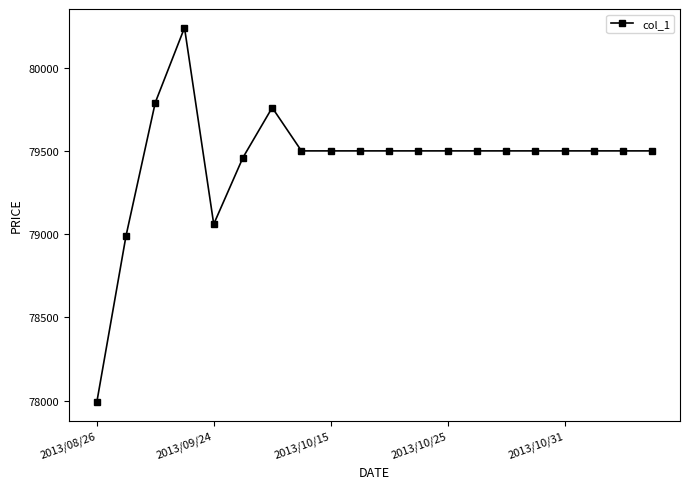

What is the value of the 18th point from the left?

79500